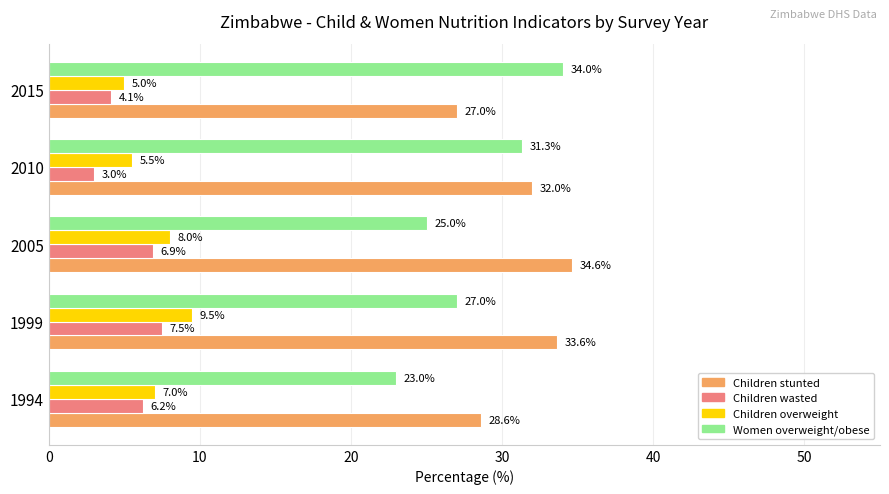

The Children overweight series shows 5.0 at 2015. True or false?

True